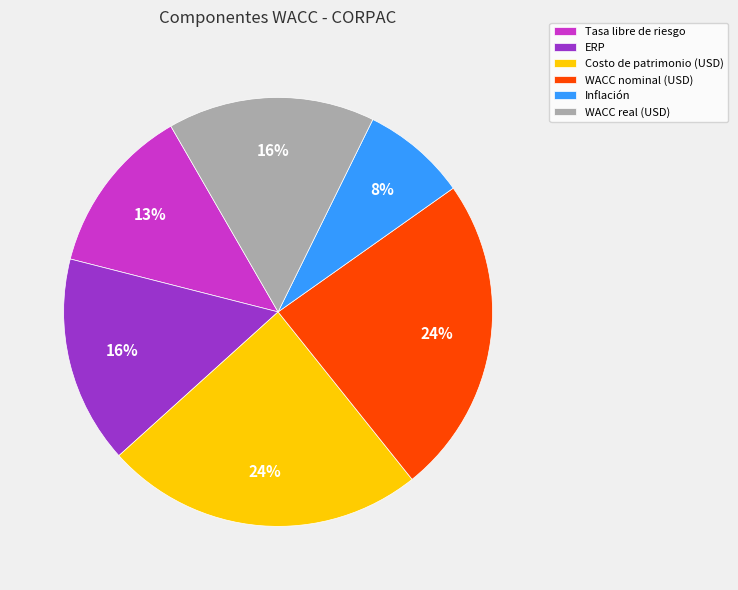

Which slice is the smallest?

Inflación